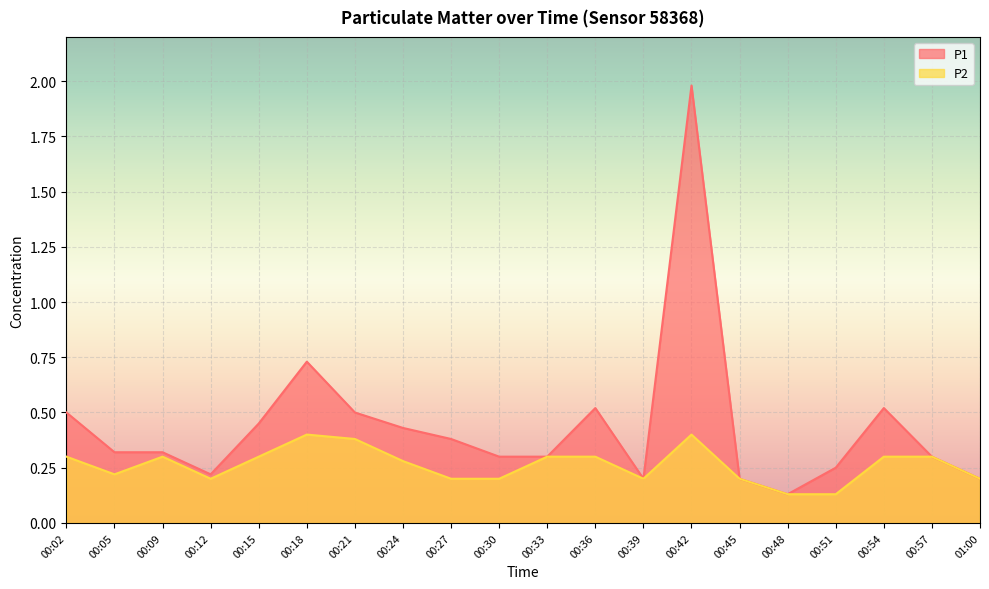

What is the minimum value for P2?

0.1